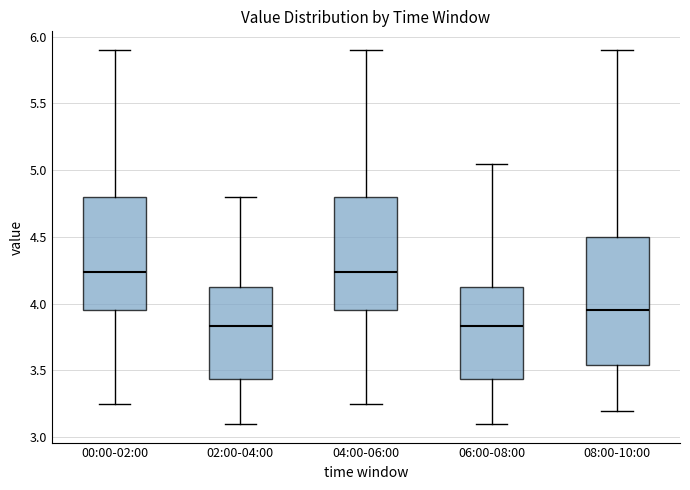

Reading left to right, read every box against the y-axis: the position of its median line, the range the box covers, and the ends of its whiskers. The values are not printed on the chart, so give them approximately, as read against the axis.

00:00-02:00: median 4.25, box 3.95 to 4.80, whiskers 3.25 to 5.90
02:00-04:00: median 3.85, box 3.45 to 4.15, whiskers 3.10 to 4.80
04:00-06:00: median 4.25, box 3.95 to 4.80, whiskers 3.25 to 5.90
06:00-08:00: median 3.85, box 3.45 to 4.15, whiskers 3.10 to 5.05
08:00-10:00: median 3.95, box 3.55 to 4.50, whiskers 3.20 to 5.90